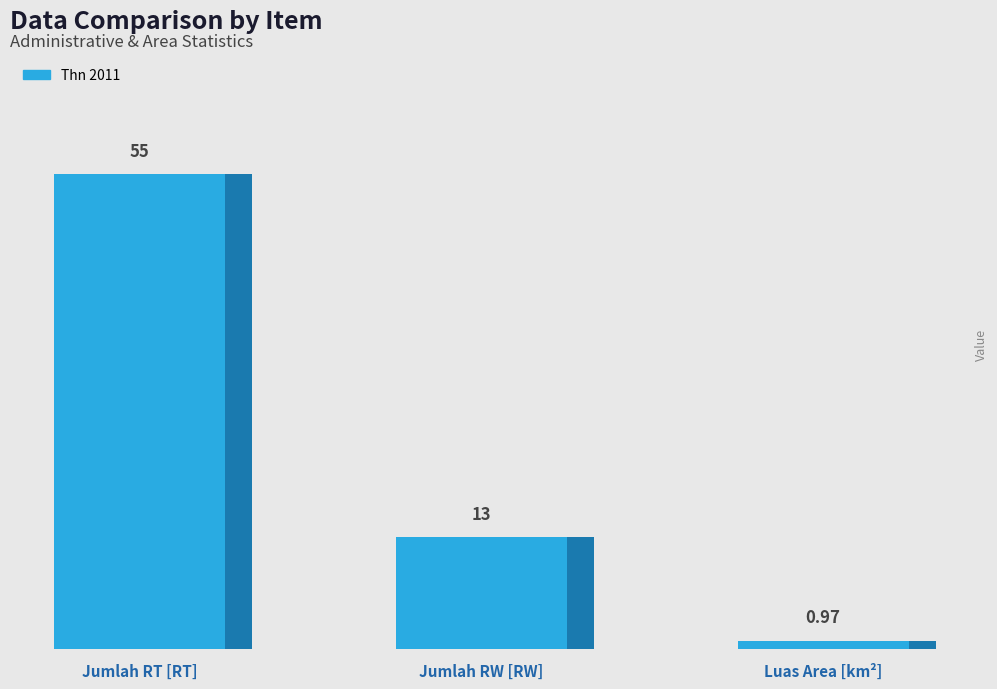

Between Jumlah RW [RW] and Luas Area [km²], which is larger?

Jumlah RW [RW]